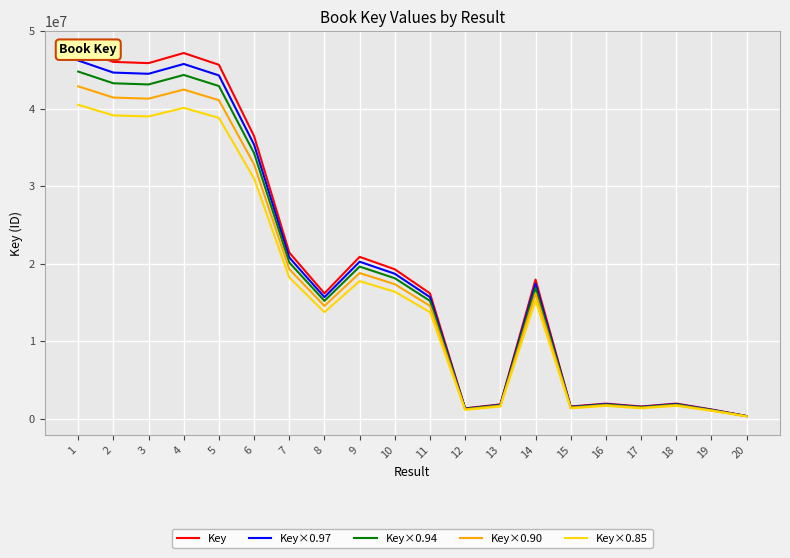

True or false: Key×0.85 has more than 0 points higher than both neighbors.

True